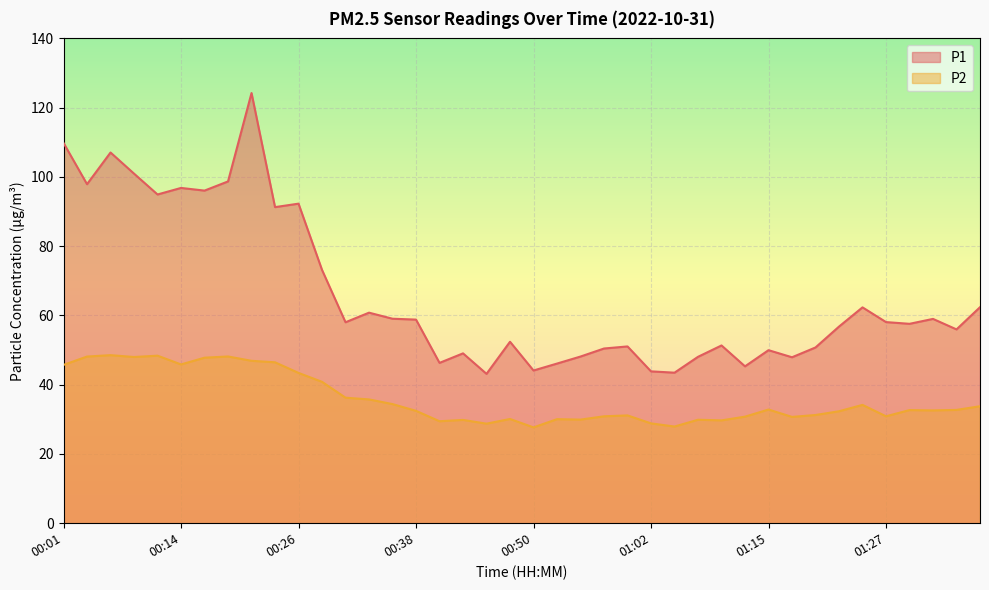

True or false: P2 and P1 intersect in this chart.

False